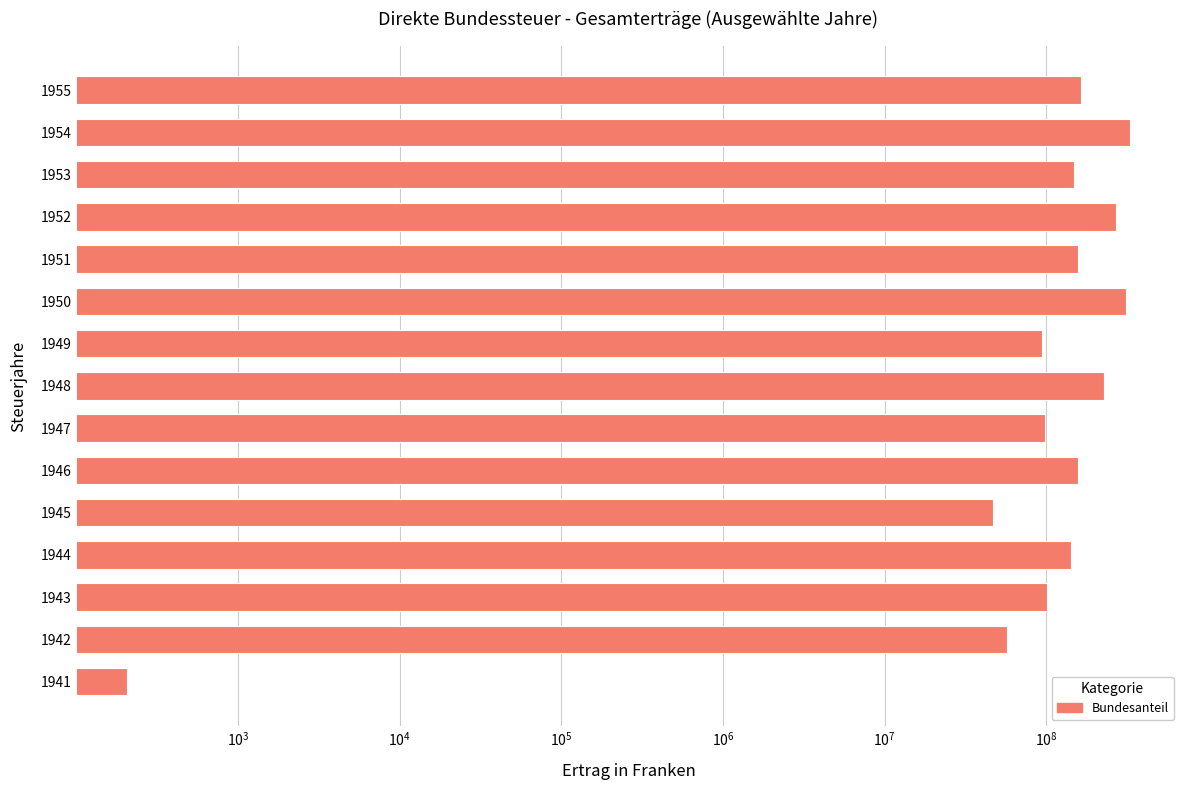

True or false: the data shows 533457250 at 1954.

False